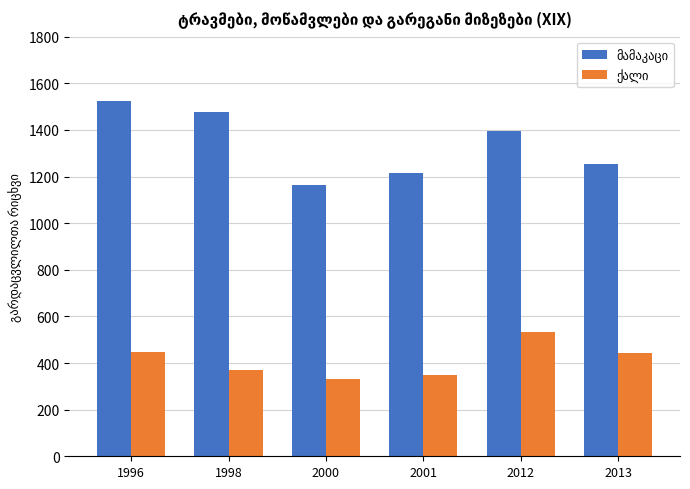

Which category has the lowest value across all series?

2000